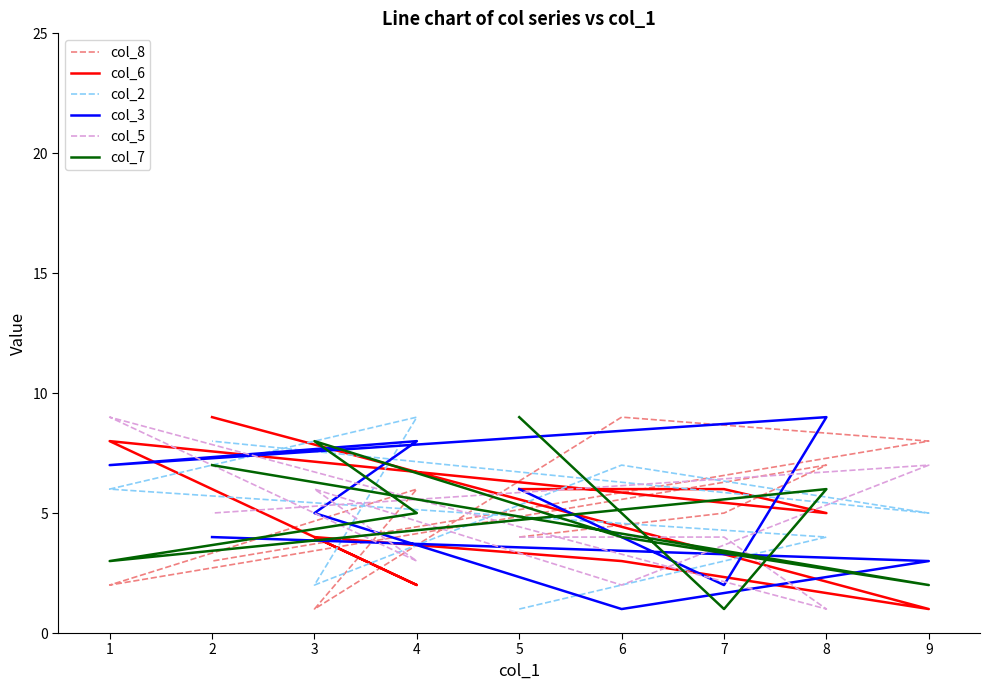

Between 1 and 3, which series saw the biggest shift?

col_7